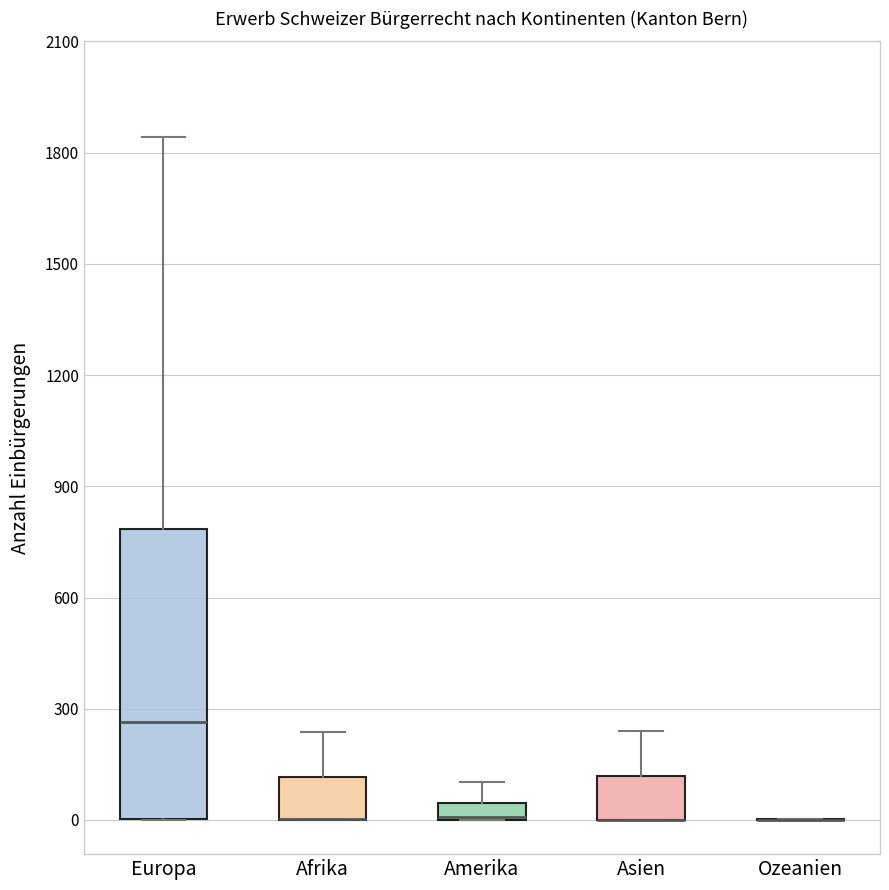

Comparing the boxes themselves (not the whiskers), which one is the tallest?

Europa